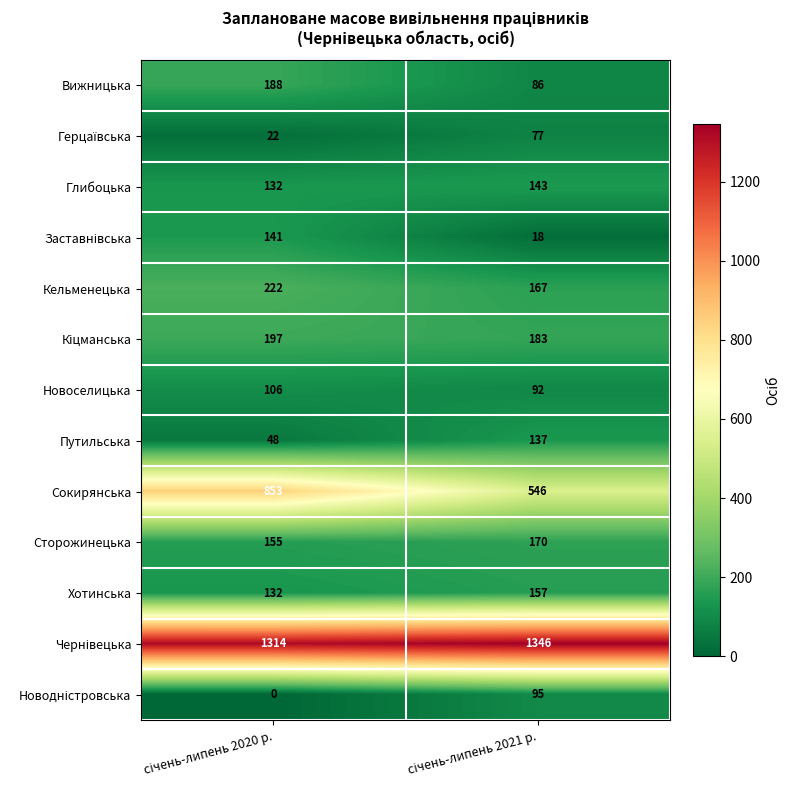

Which series has the largest range (max minus min)?

Сокирянська